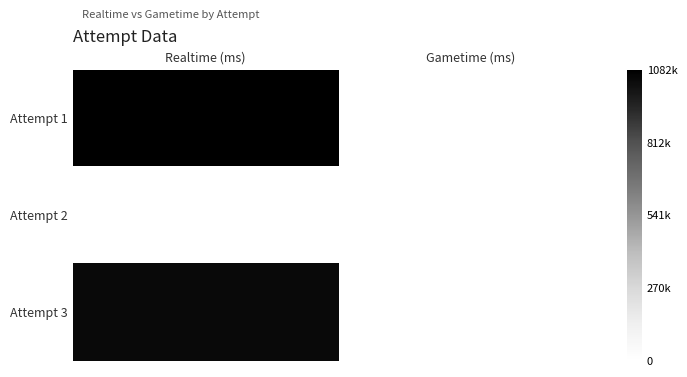

Count the number of categories in the chart.

2